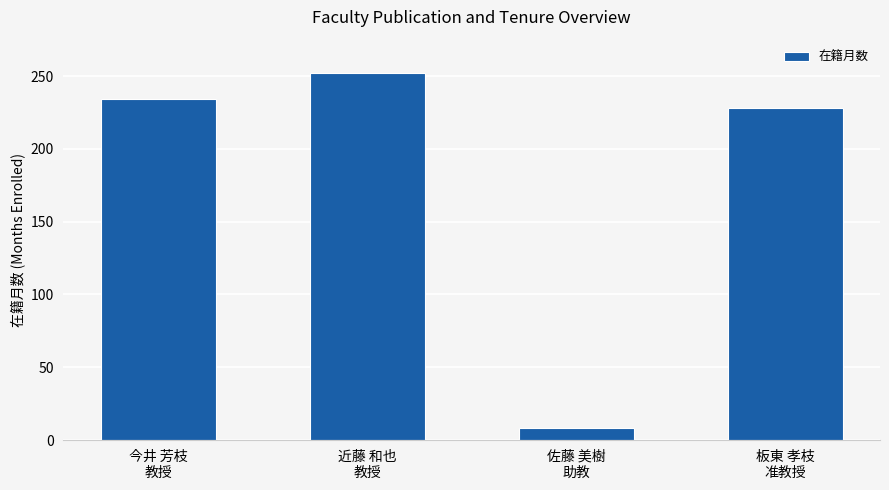

What is the difference between the values at 近藤 和也
教授 and 板東 孝枝
准教授?

24